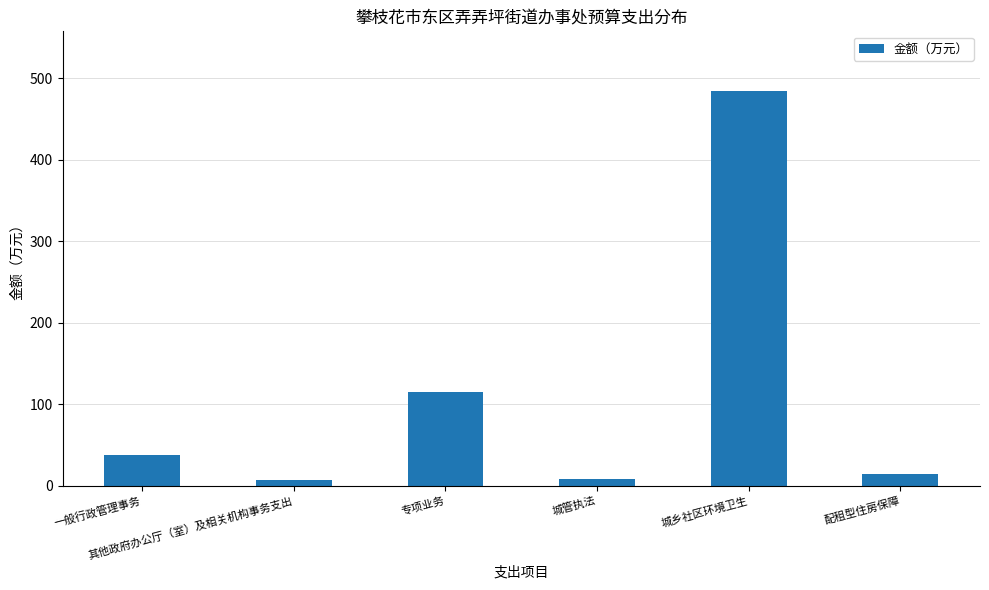

What is the difference between the second highest and second lowest values?

106.3